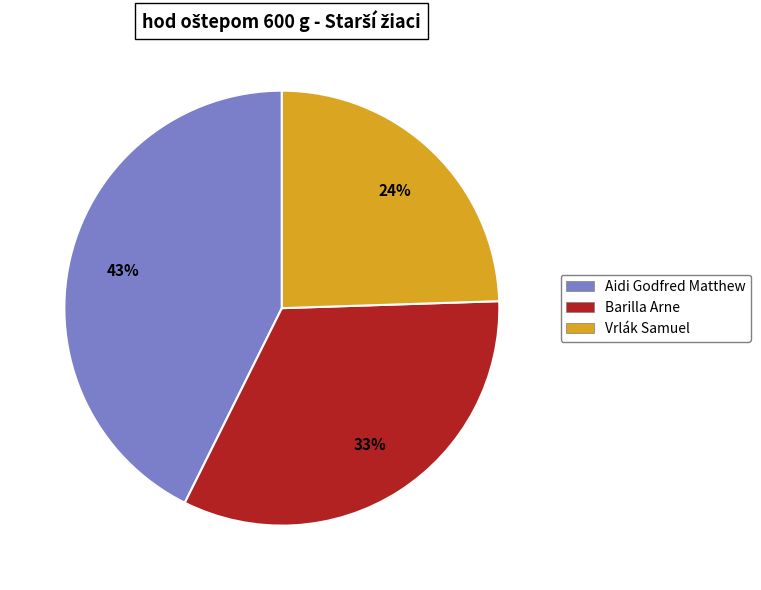

Approximately how many times larger is the value at Barilla Arne compared to Aidi Godfred Matthew?

0.8